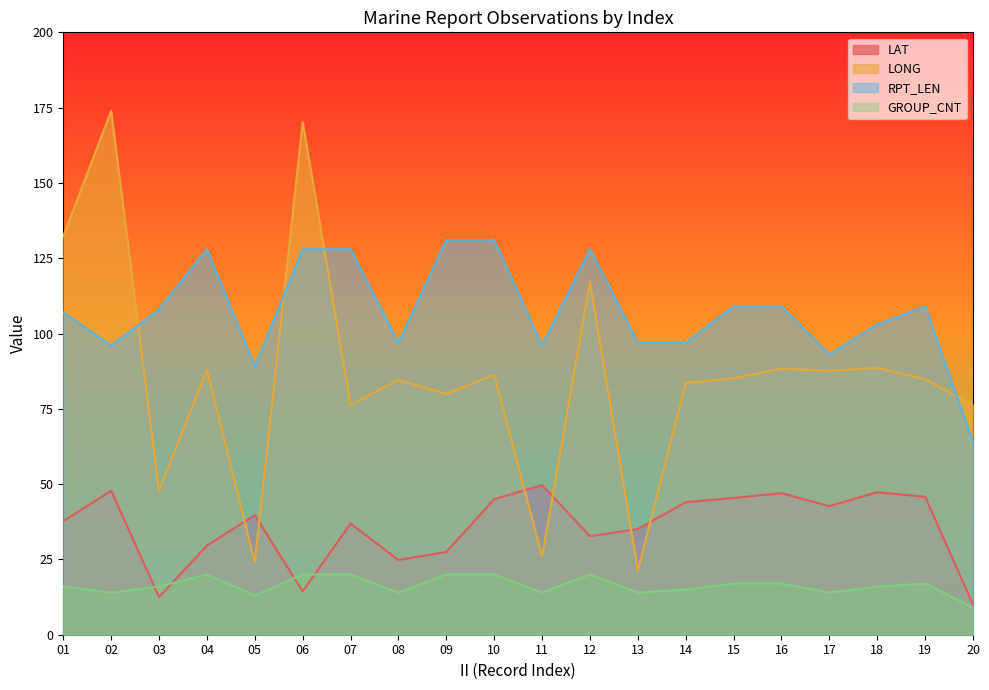

At which category is the sum across all series the highest?

06